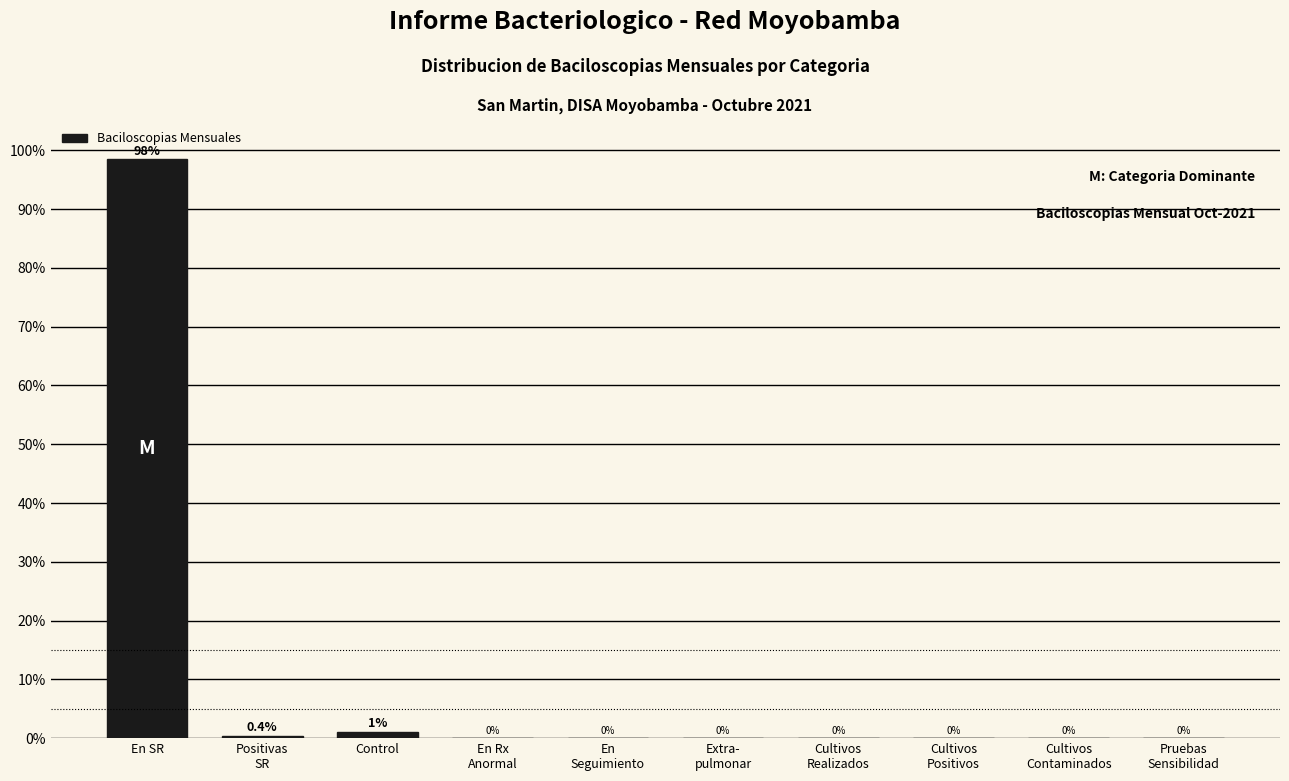

Where is the data nearest to the value 49?

Control